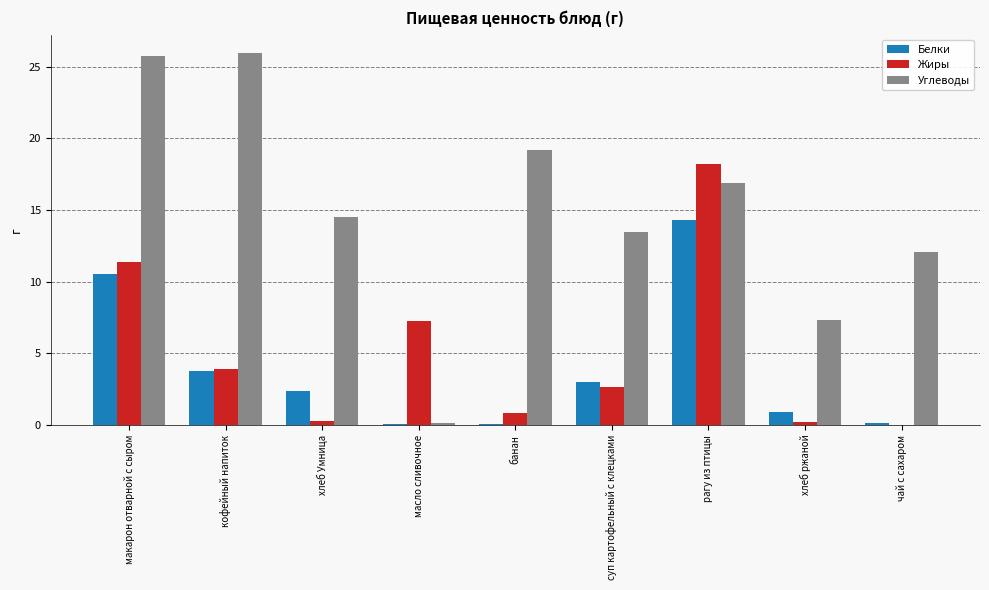

The Жиры series shows 18.2 at рагу из птицы. True or false?

True